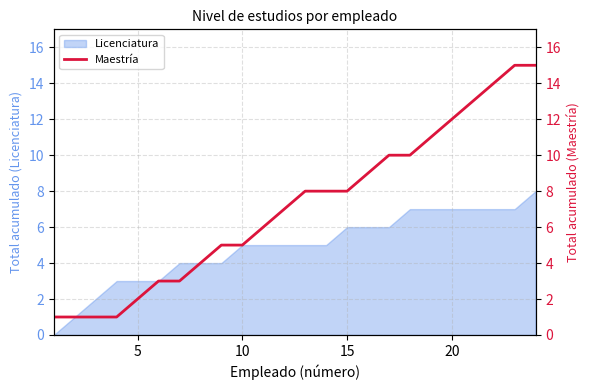

The value of Licenciatura at 20 is 4. True or false?

False